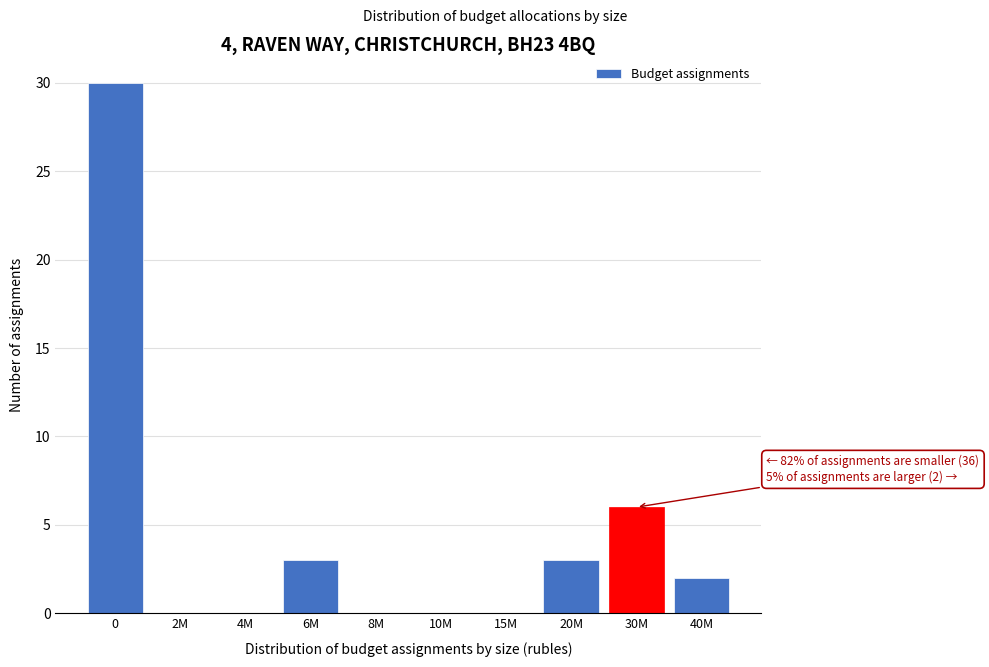

Reading right to left, transcribe all the data shown in this chart.

40M=2	30M=6	20M=3	15M=0	10M=0	8M=0	6M=3	4M=0	2M=0	0=30